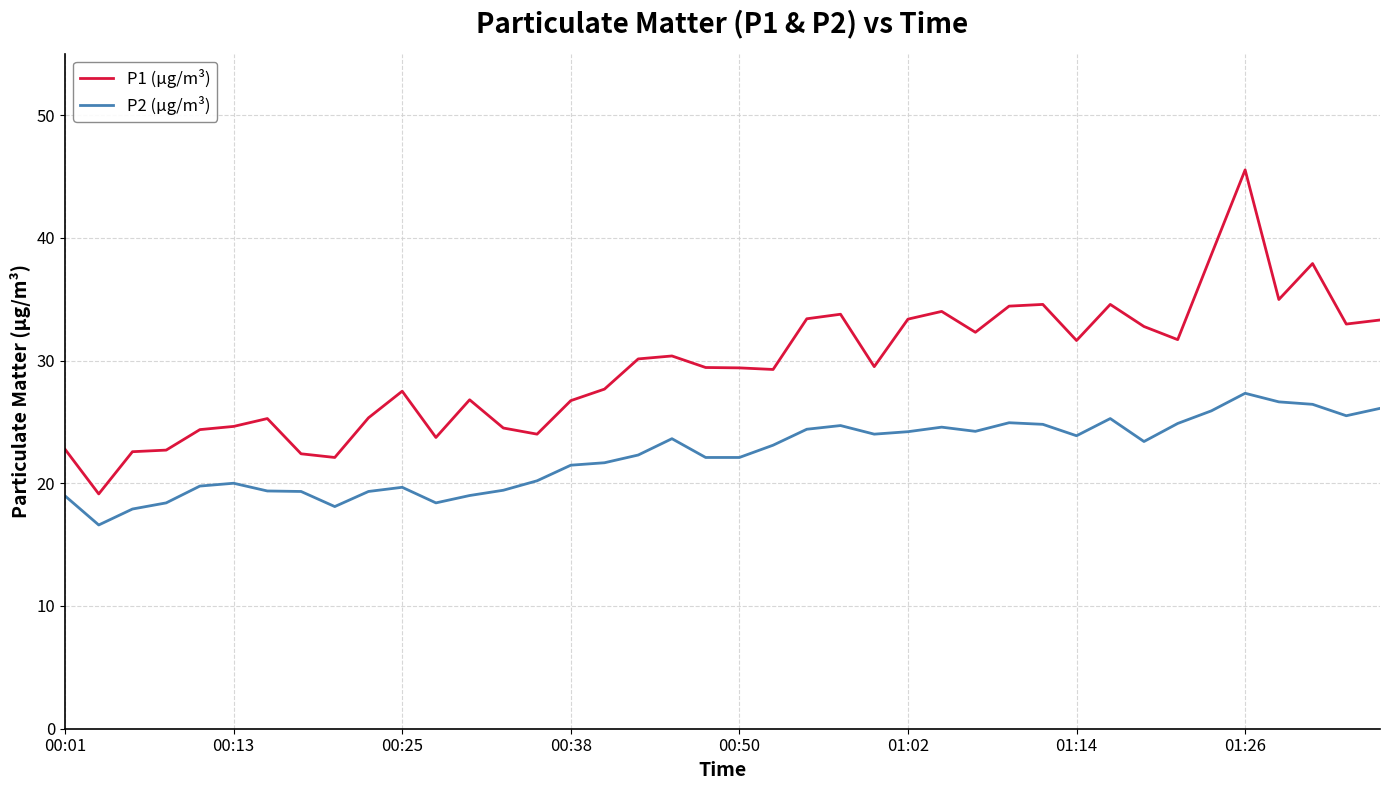

Which series has the widest spread of values?

P1 (µg/m³)